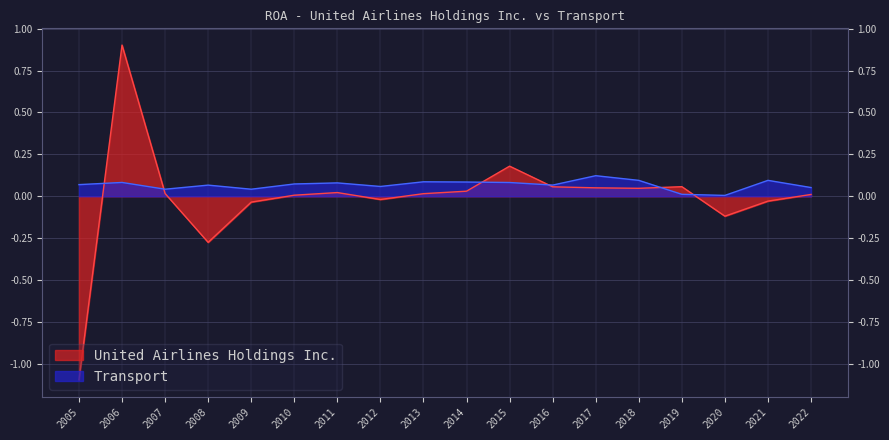

How many values in United Airlines Holdings Inc. are below zero?

6